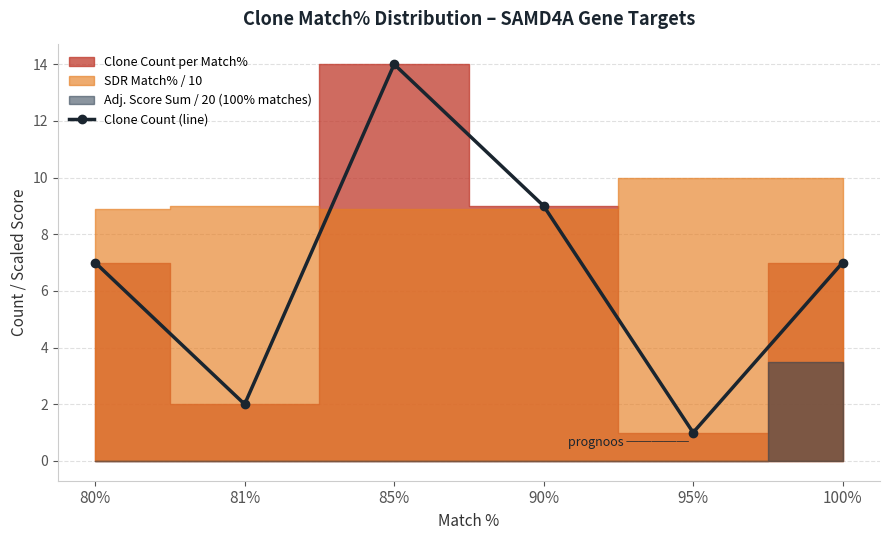

Rank the categories by value from highest to lowest.

85%, 90%, 80%, 100%, 81%, 95%